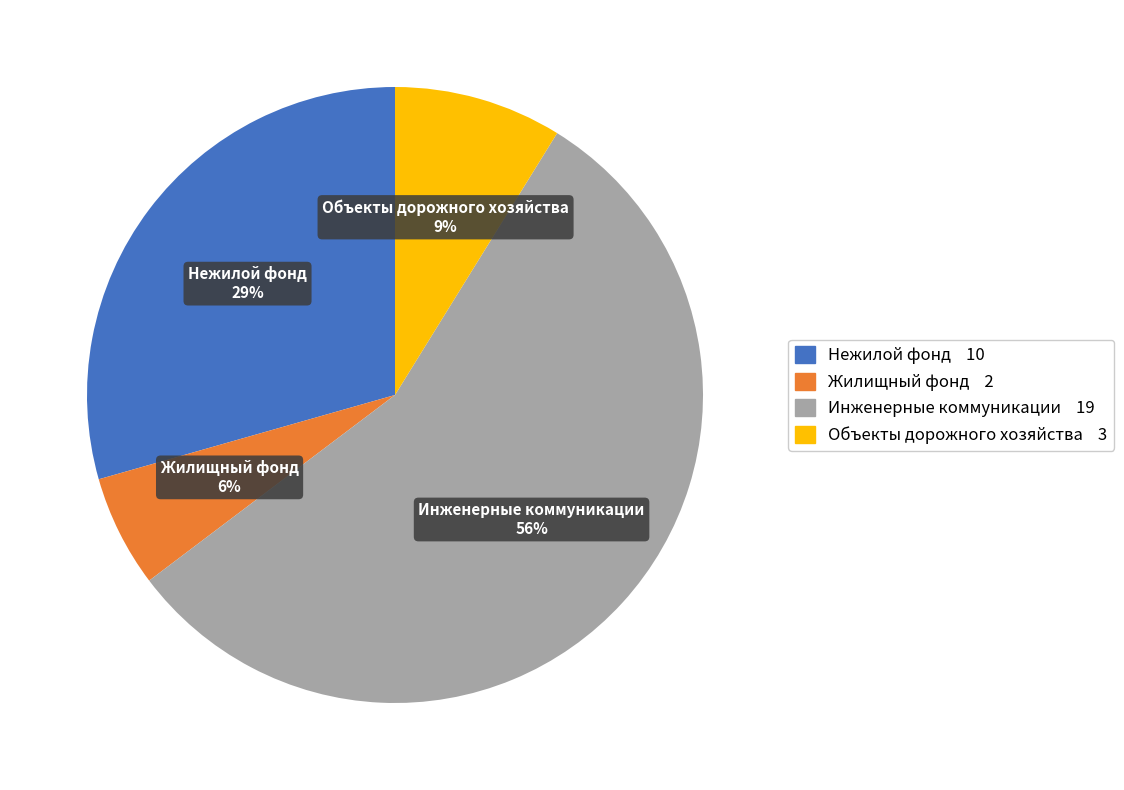

Rank the categories by value from highest to lowest.

Инженерные коммуникации, Нежилой фонд, Объекты дорожного хозяйства, Жилищный фонд